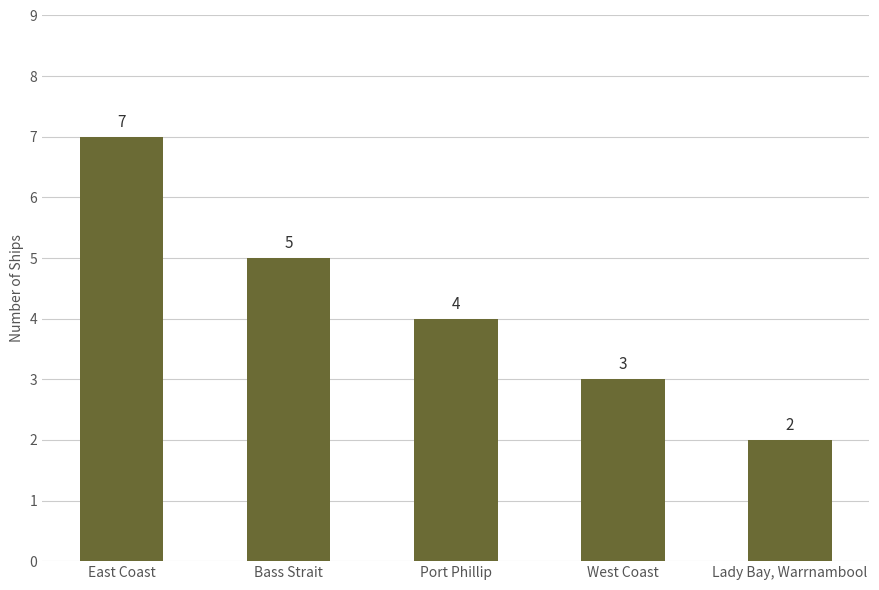

List the labels in order of value, smallest first.

Lady Bay, Warrnambool, West Coast, Port Phillip, Bass Strait, East Coast